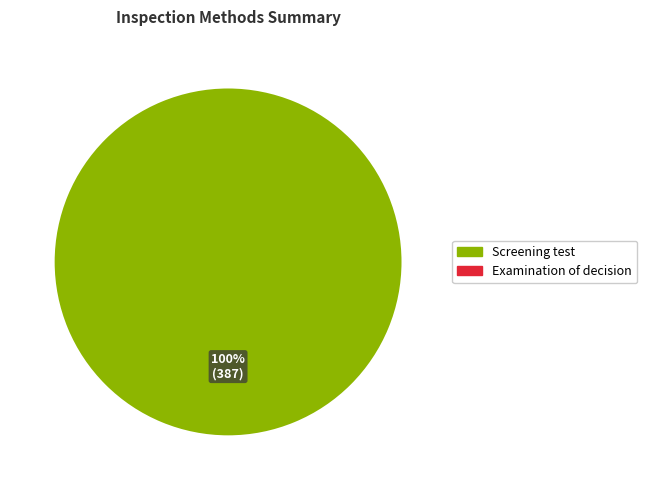

Is there any slice that represents more than half of the pie?

Yes